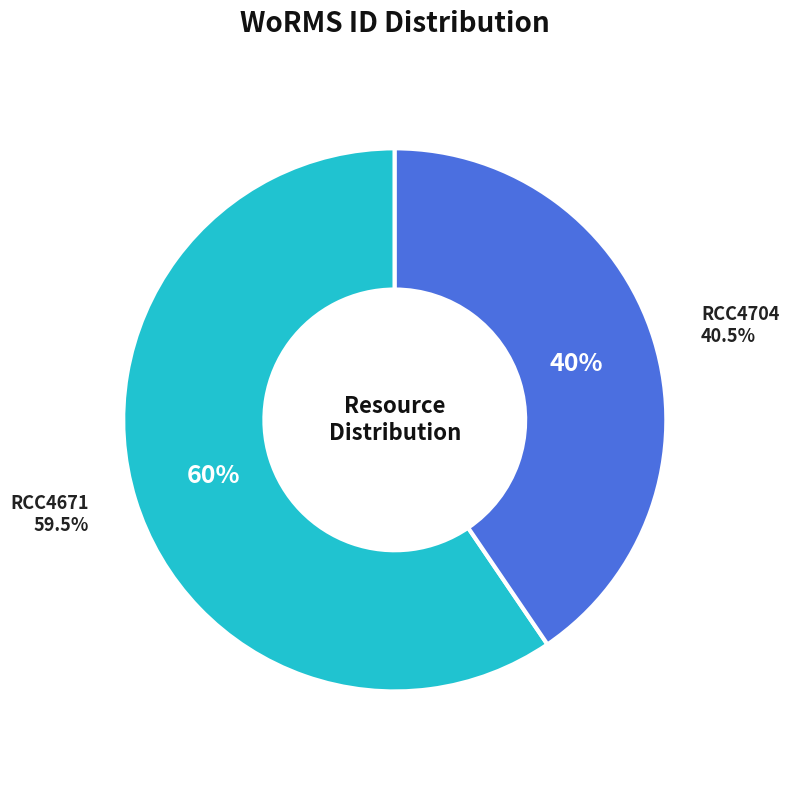

Approximately how many times larger is the value at RCC4704 compared to RCC4671?

0.7